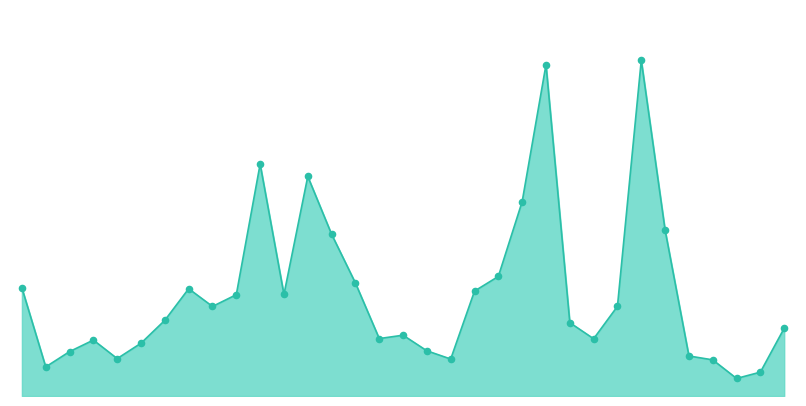

Does the chart have visible grid lines?

No